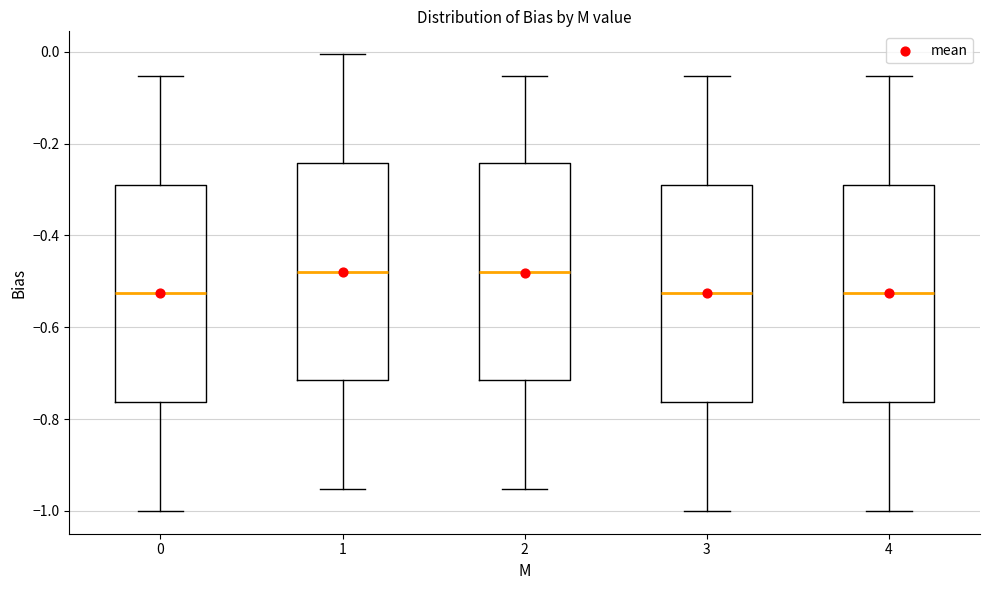

Where does the median line of the box at x = 2 sit on the y-axis? The values are not printed on the chart, so give them approximately, as read against the axis.

-0.48